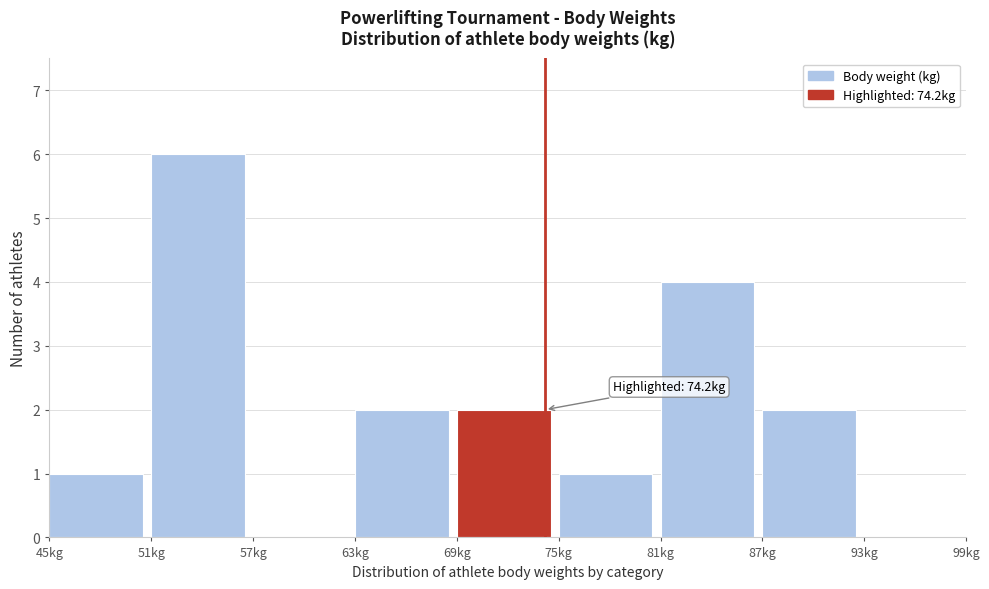

Which range on the x-axis has the tallest bar?

51 to 57